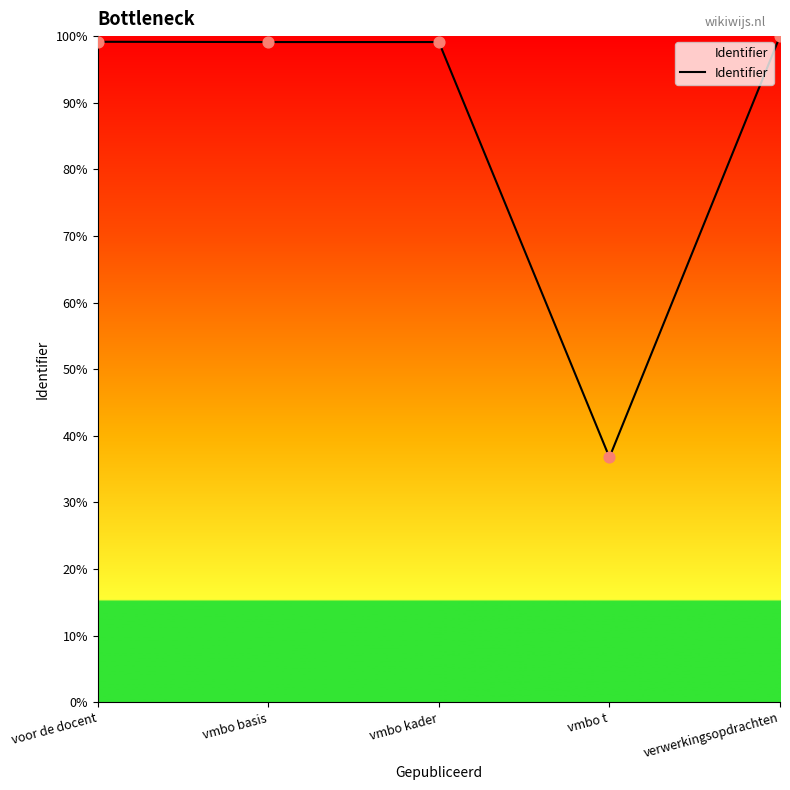

What is the ratio of the value at voor de docent to the value at vmbo kader?

1.0